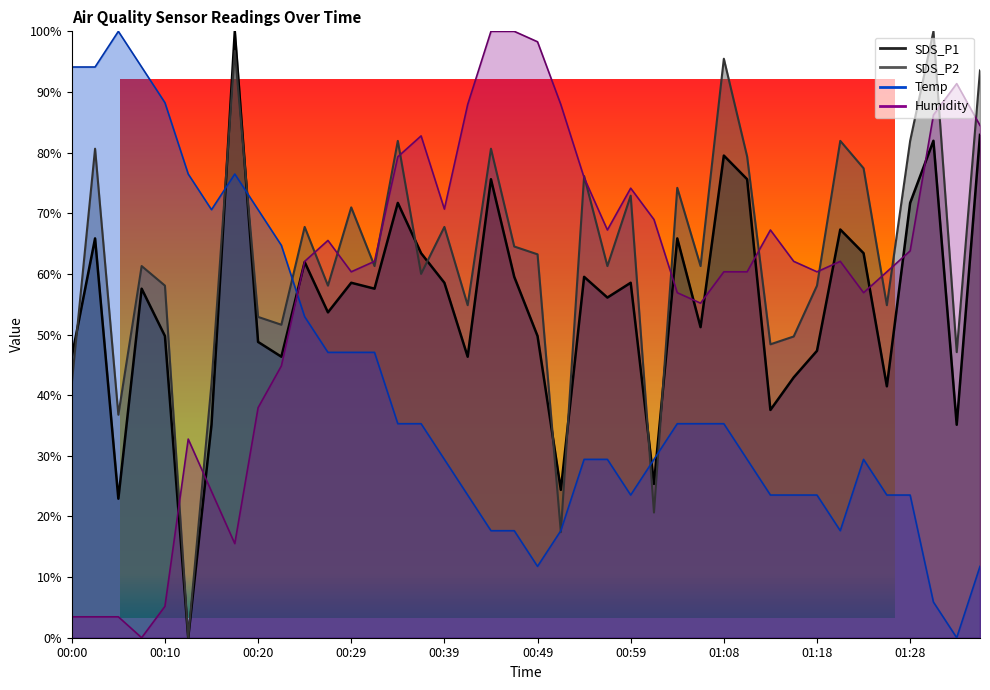

Which series has the largest total across all categories?

SDS_P2